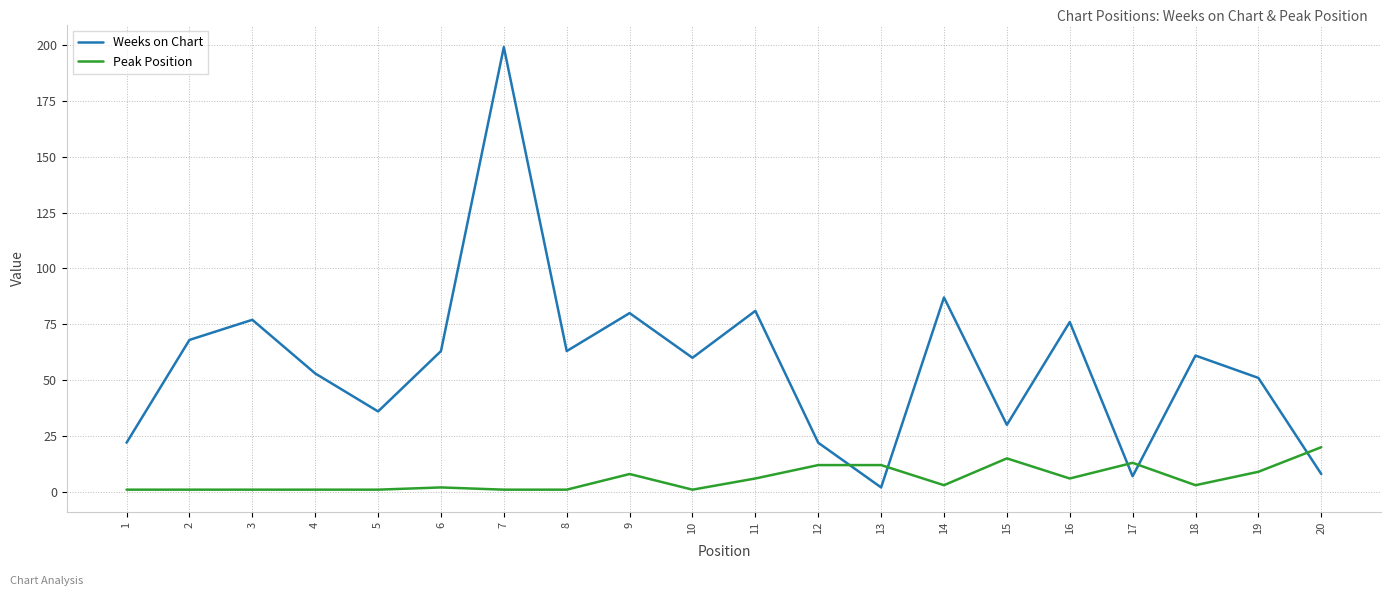

What is the sum of all Weeks on Chart values?

1146